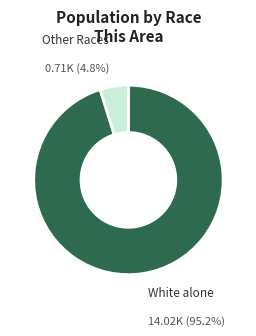

What is the majority slice?

White alone